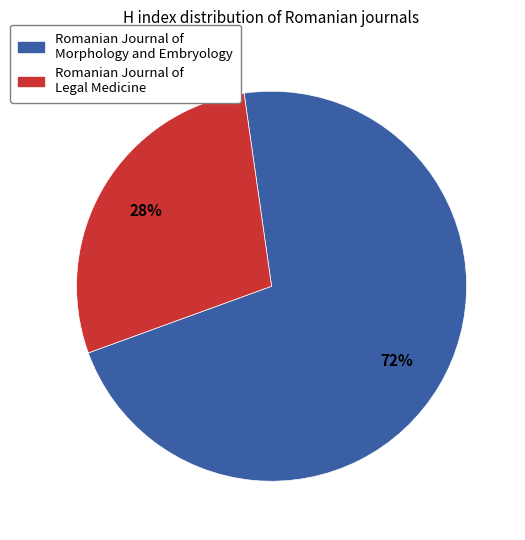

Is the sum of Romanian Journal of Legal Medicine and Romanian Journal of Morphology and Embryology greater than half?

Yes